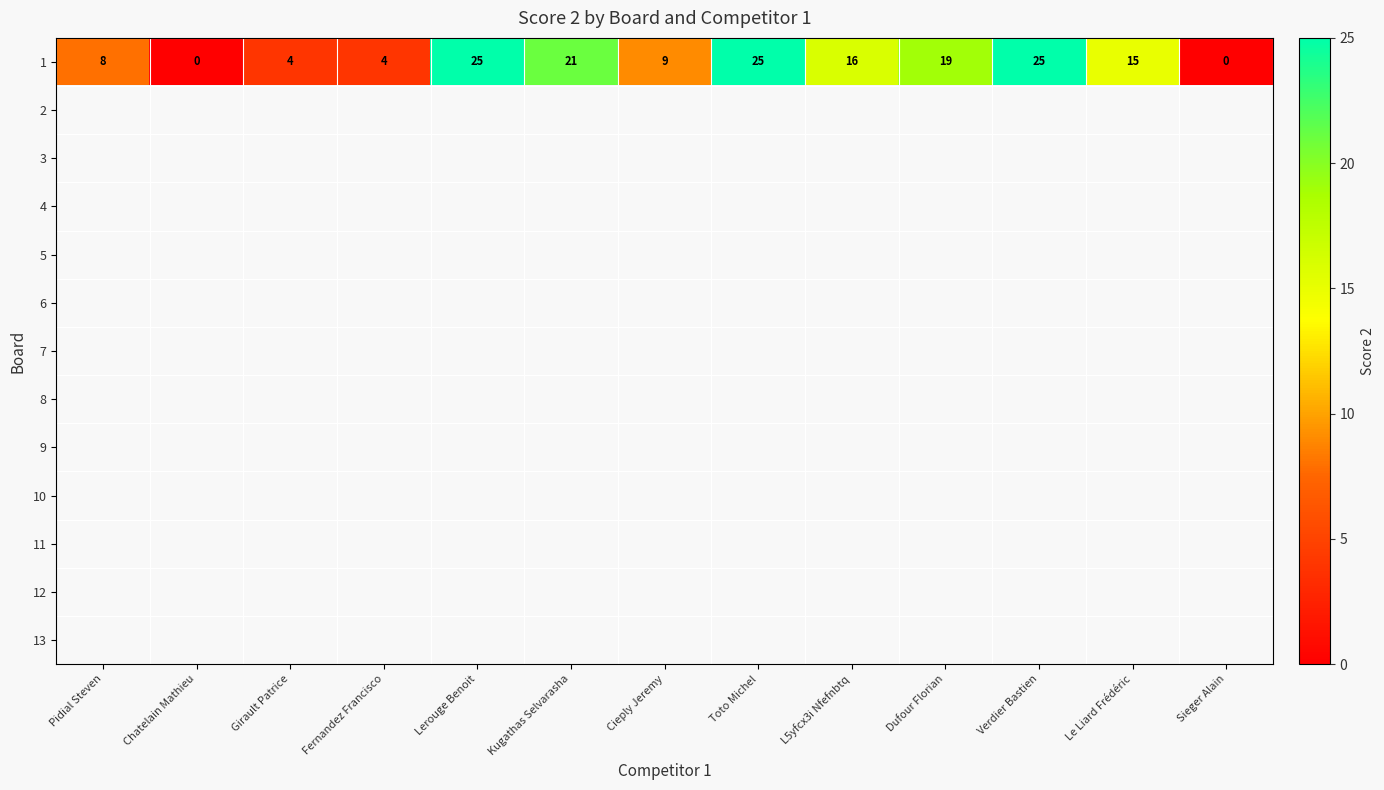

Which label corresponds to the smallest value in the chart?

Chatelain Mathieu